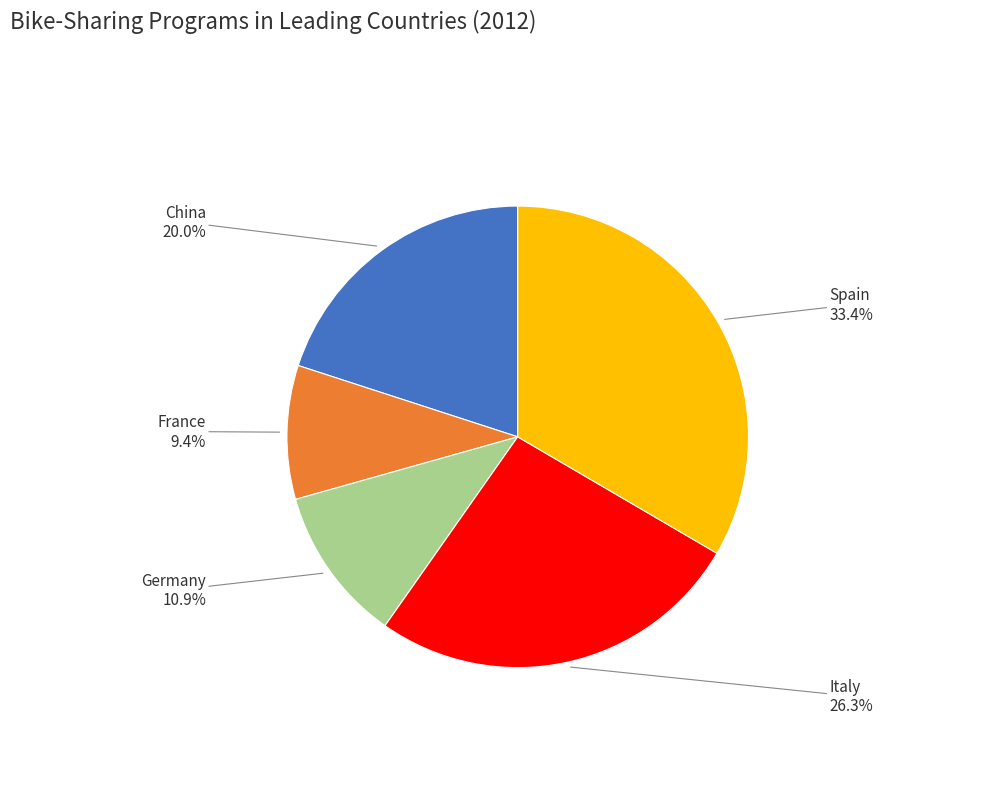

To the nearest percent, what is the combined percentage of Italy and Germany?

37%